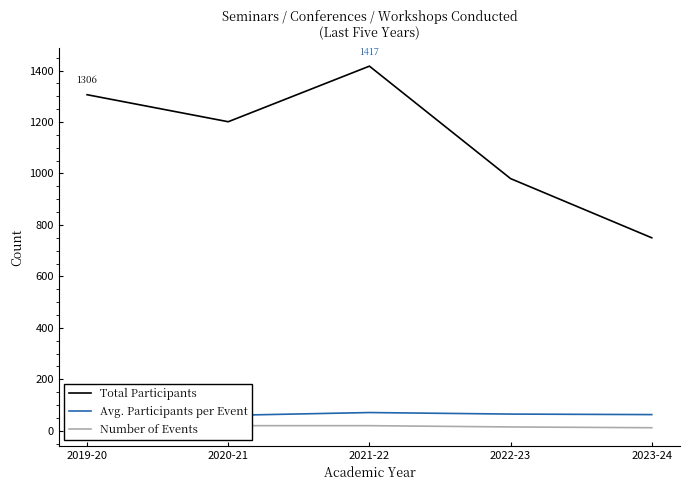

Reading left to right, transcribe all the data shown in this chart.

Total Participants: 2019-20=1306	2020-21=1201	2021-22=1417	2022-23=980	2023-24=750
Avg. Participants per Event: 2019-20=33	2020-21=60	2021-22=71	2022-23=65	2023-24=63
Number of Events: 2019-20=39	2020-21=20	2021-22=20	2022-23=15	2023-24=12